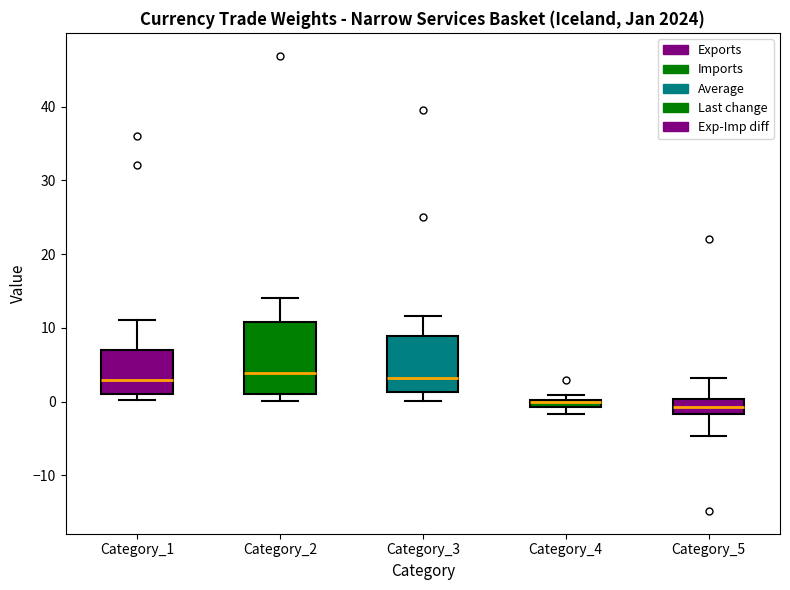

Comparing the boxes themselves (not the whiskers), which one is the tallest?

Category_2